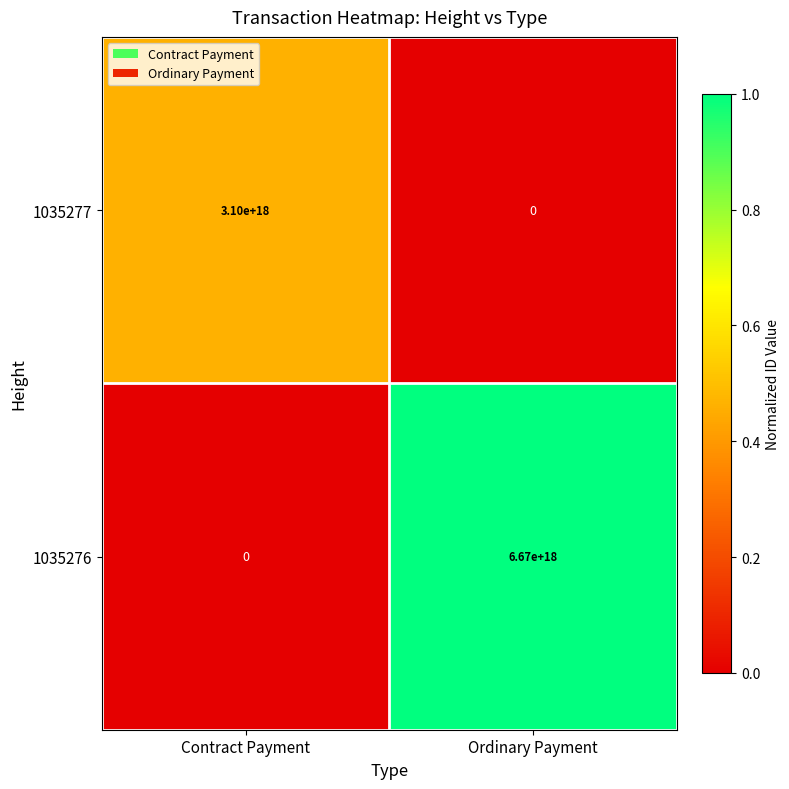

Rank the series by their average value, from lowest to highest.

1035277, 1035276